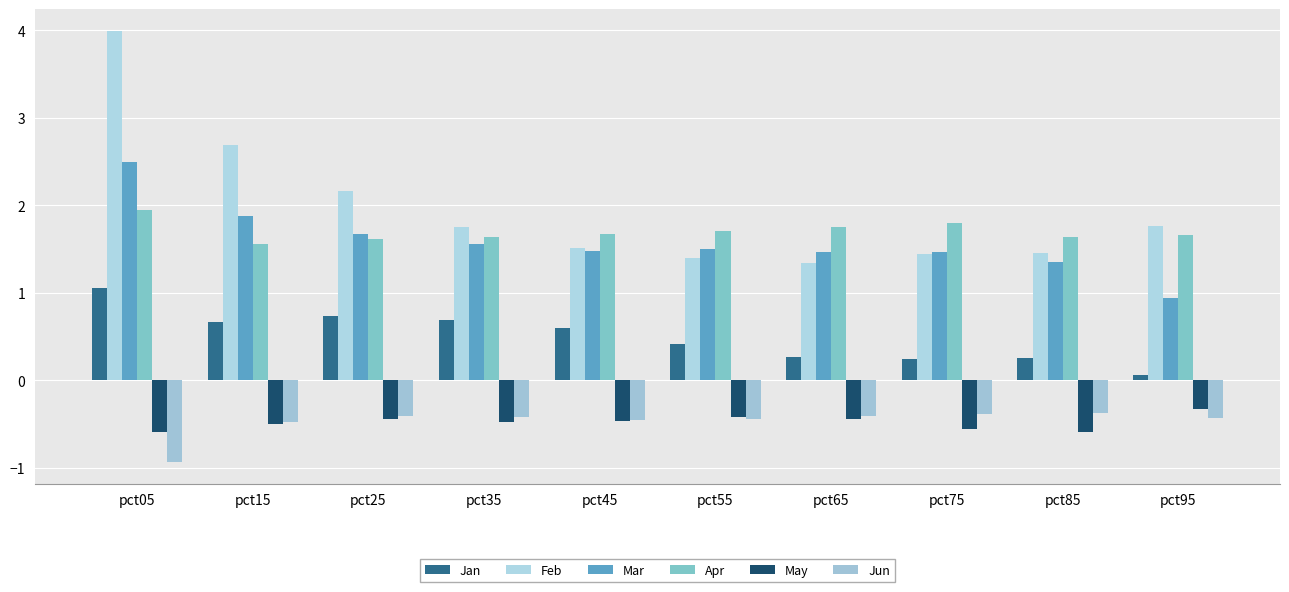

Reading right to left, extract all data points from this chart.

Jan: pct95=0.1	pct85=0.3	pct75=0.2	pct65=0.3	pct55=0.4	pct45=0.6	pct35=0.7	pct25=0.7	pct15=0.7	pct05=1.1
Feb: pct95=1.8	pct85=1.5	pct75=1.4	pct65=1.3	pct55=1.4	pct45=1.5	pct35=1.8	pct25=2.2	pct15=2.7	pct05=4.0
Mar: pct95=0.9	pct85=1.4	pct75=1.5	pct65=1.5	pct55=1.5	pct45=1.5	pct35=1.6	pct25=1.7	pct15=1.9	pct05=2.5
Apr: pct95=1.7	pct85=1.6	pct75=1.8	pct65=1.8	pct55=1.7	pct45=1.7	pct35=1.6	pct25=1.6	pct15=1.6	pct05=1.9
May: pct95=-0.3	pct85=-0.6	pct75=-0.6	pct65=-0.4	pct55=-0.4	pct45=-0.5	pct35=-0.5	pct25=-0.4	pct15=-0.5	pct05=-0.6
Jun: pct95=-0.4	pct85=-0.4	pct75=-0.4	pct65=-0.4	pct55=-0.4	pct45=-0.5	pct35=-0.4	pct25=-0.4	pct15=-0.5	pct05=-0.9